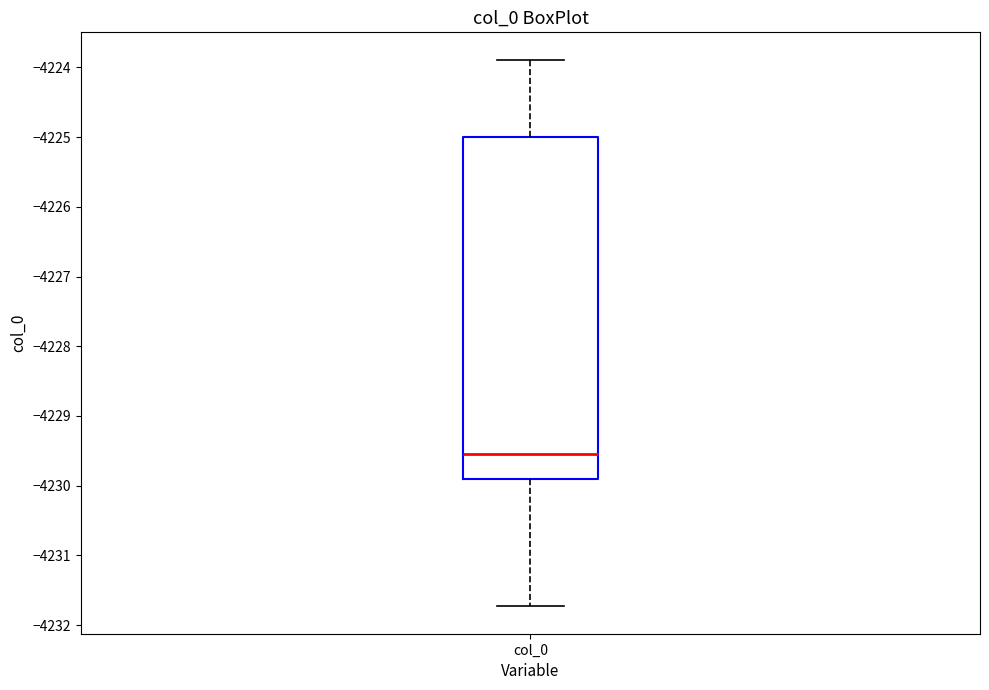

Transcribe this box plot: give where the median line is, the range the box spans, and where the two whiskers end, as read against the y-axis. The values are not printed on the chart, so give them approximately, as read against the axis.

median -4229.5, box -4229.9 to -4225.0, whiskers -4231.7 to -4223.9